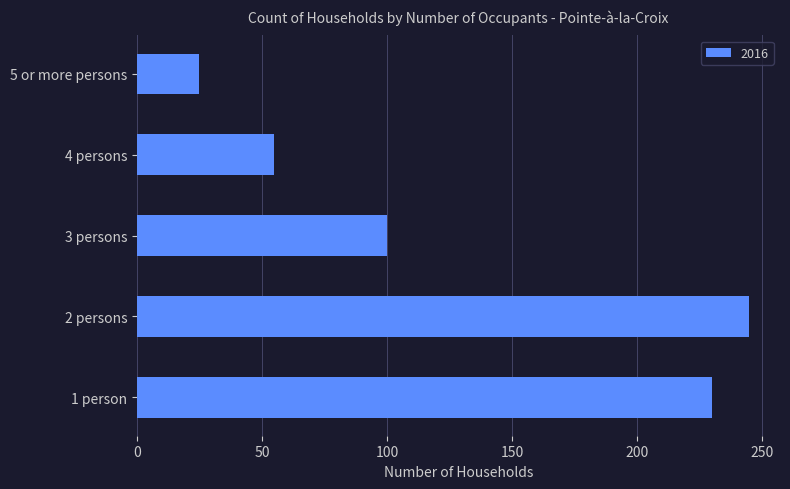

Reading bottom to top, list all the values displayed in this chart.

1 person=230	2 persons=245	3 persons=100	4 persons=55	5 or more persons=25